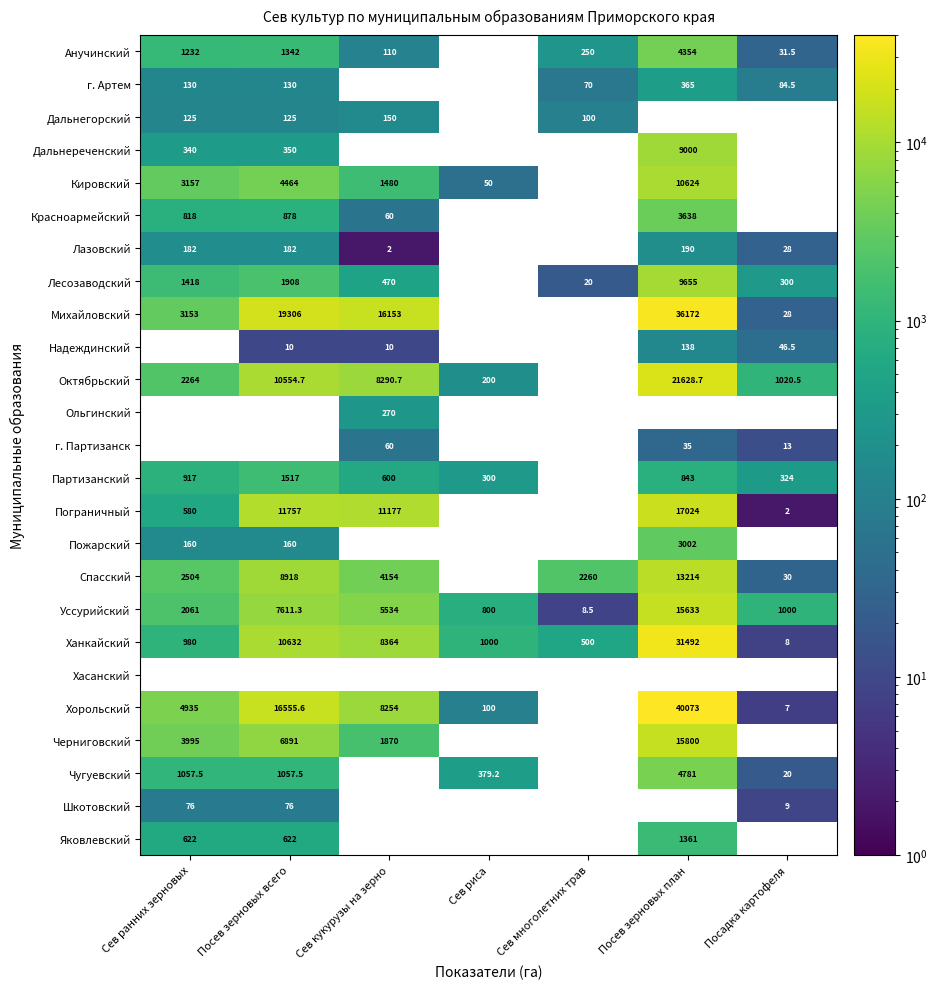

What is the difference between the second highest and second lowest values in the Ханкайский series?

10132.0